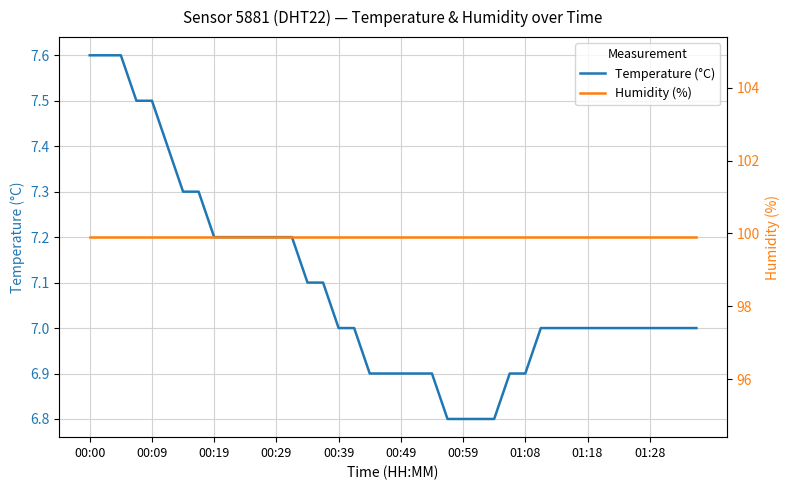

Reading right to left, transcribe all the data shown in this chart.

Temperature (°C): 7.0	7.0	7.0	7.0	7.0	7.0	7.0	7.0	7.0	7.0	7.0	6.9	6.9	6.8	6.8	6.8	6.8	6.9	6.9	6.9	6.9	6.9	7.0	7.0	7.1	7.1	7.2	7.2	7.2	7.2	7.2	7.2	7.3	7.3	7.4	7.5	7.5	7.6	7.6	7.6
Humidity (%): 99.9	99.9	99.9	99.9	99.9	99.9	99.9	99.9	99.9	99.9	99.9	99.9	99.9	99.9	99.9	99.9	99.9	99.9	99.9	99.9	99.9	99.9	99.9	99.9	99.9	99.9	99.9	99.9	99.9	99.9	99.9	99.9	99.9	99.9	99.9	99.9	99.9	99.9	99.9	99.9